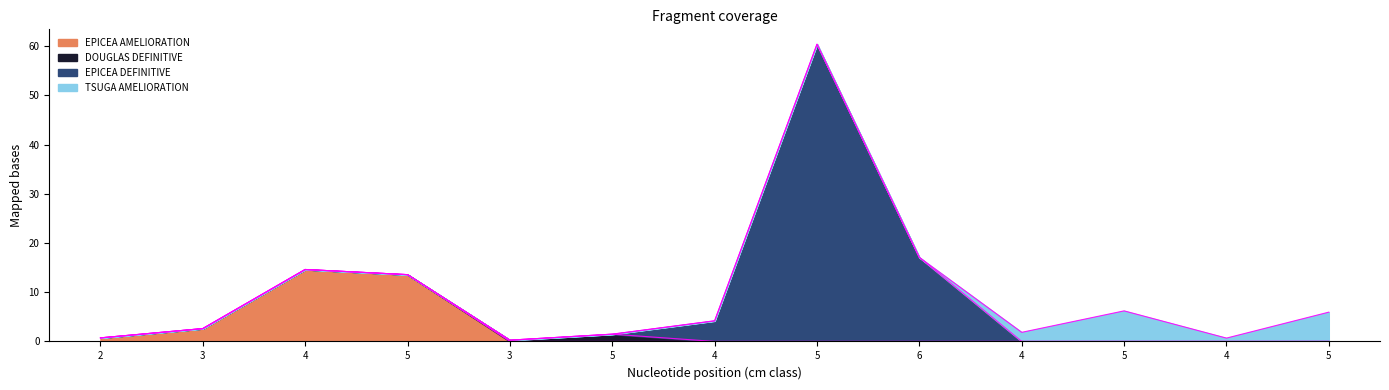

How many interior local peaks does the EPICEA AMELIORATION series have?

1